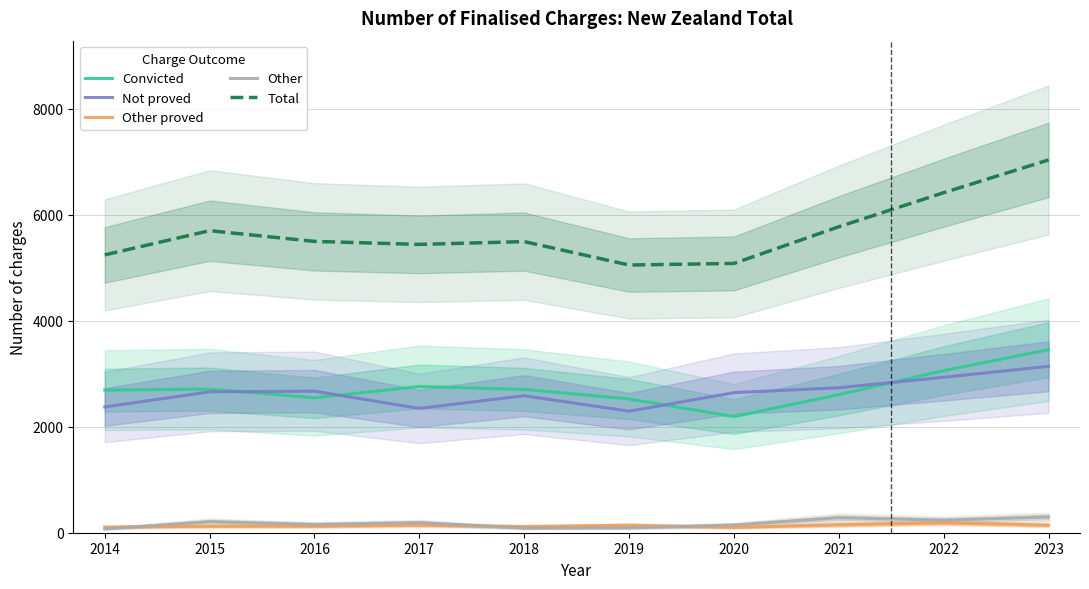

Which series changed the most between 2021 and 2023?

Total